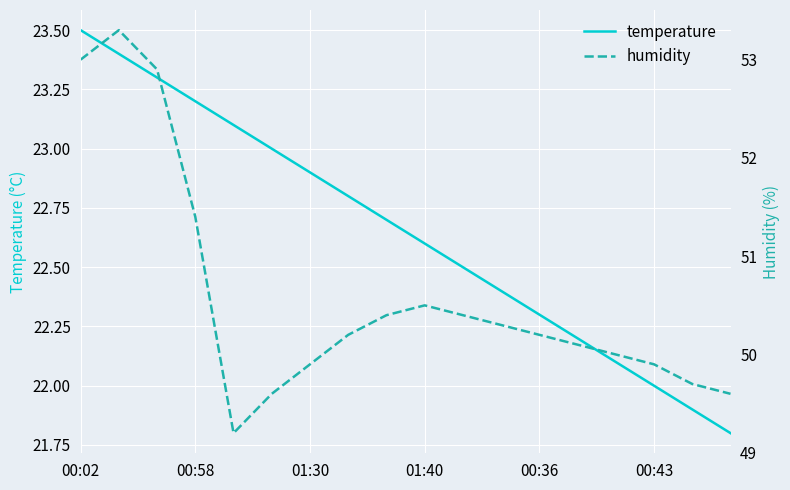

True or false: humidity and temperature cross at least once.

False